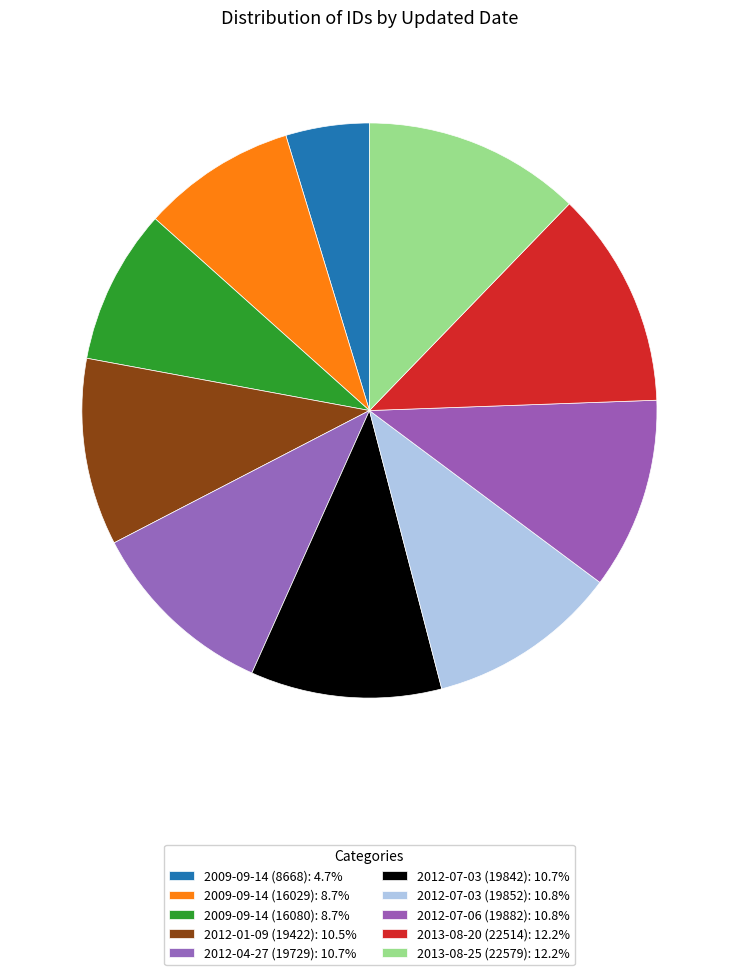

True or false: 2012-01-09 (19422) accounts for 19% of the total.

False